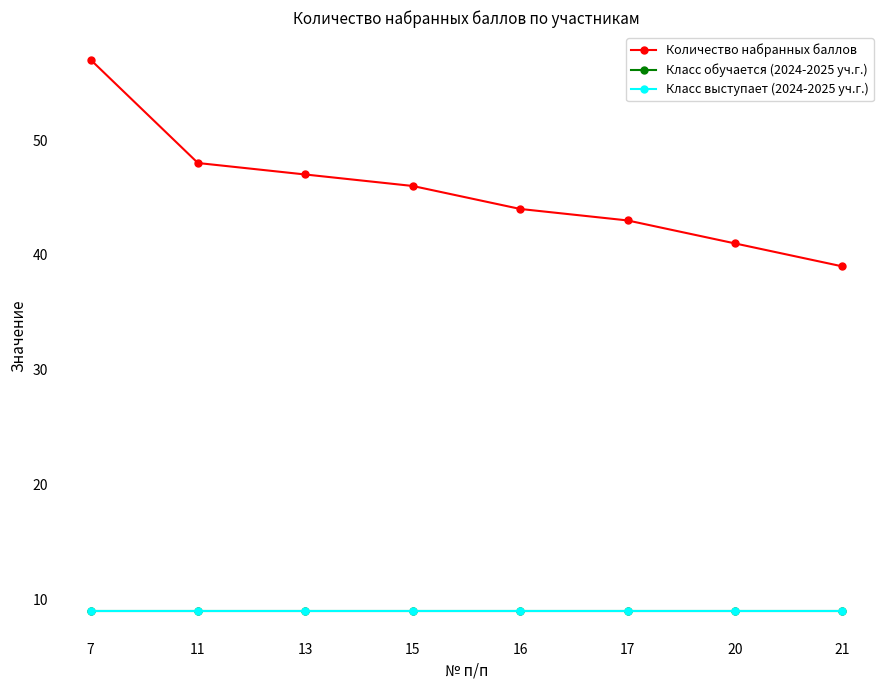

Between 13 and 15, which series saw the biggest shift?

Количество набранных баллов